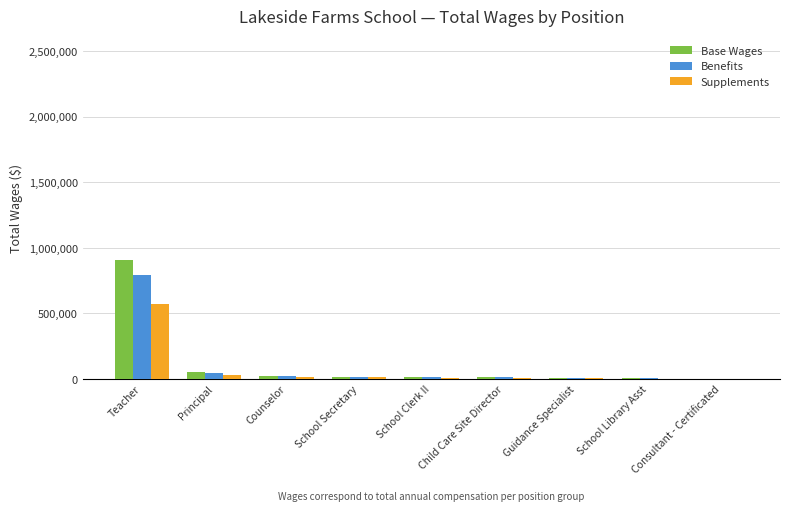

What is the approximate value of Supplements at Counselor?

16077.8